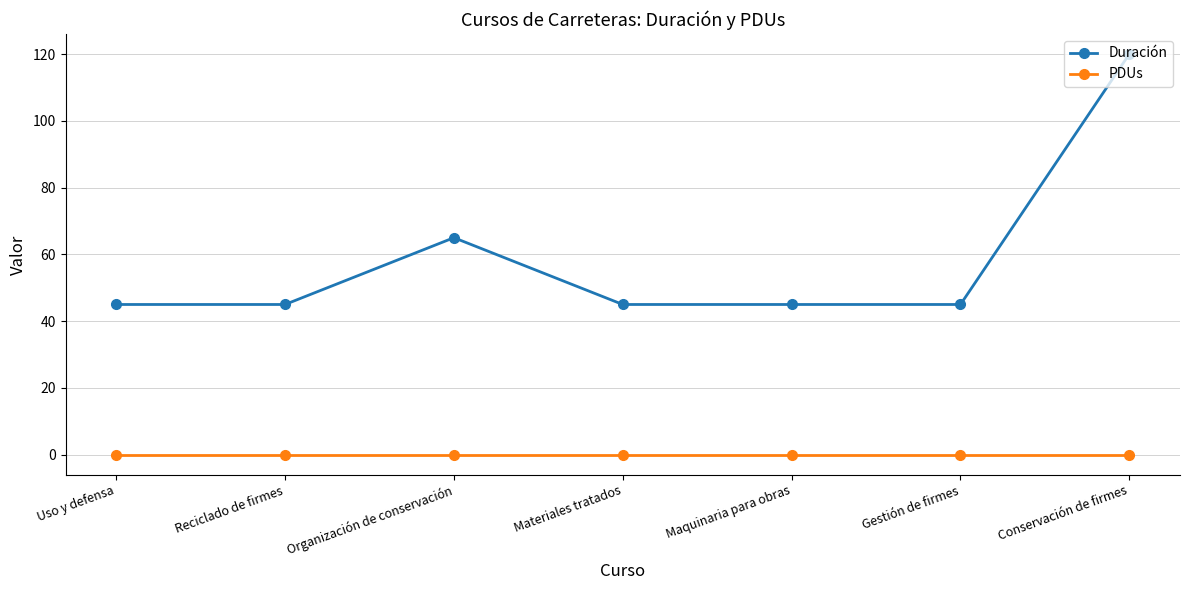

What is the maximum value for Duración?

120